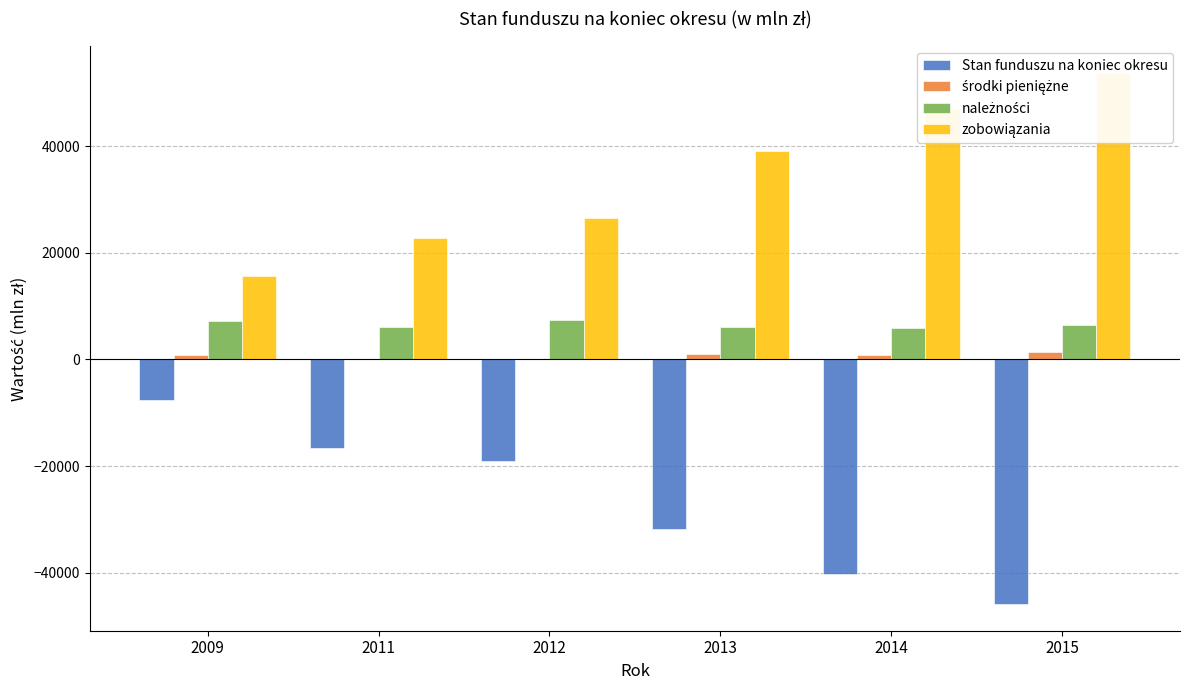

Does the chart contain any negative values?

Yes